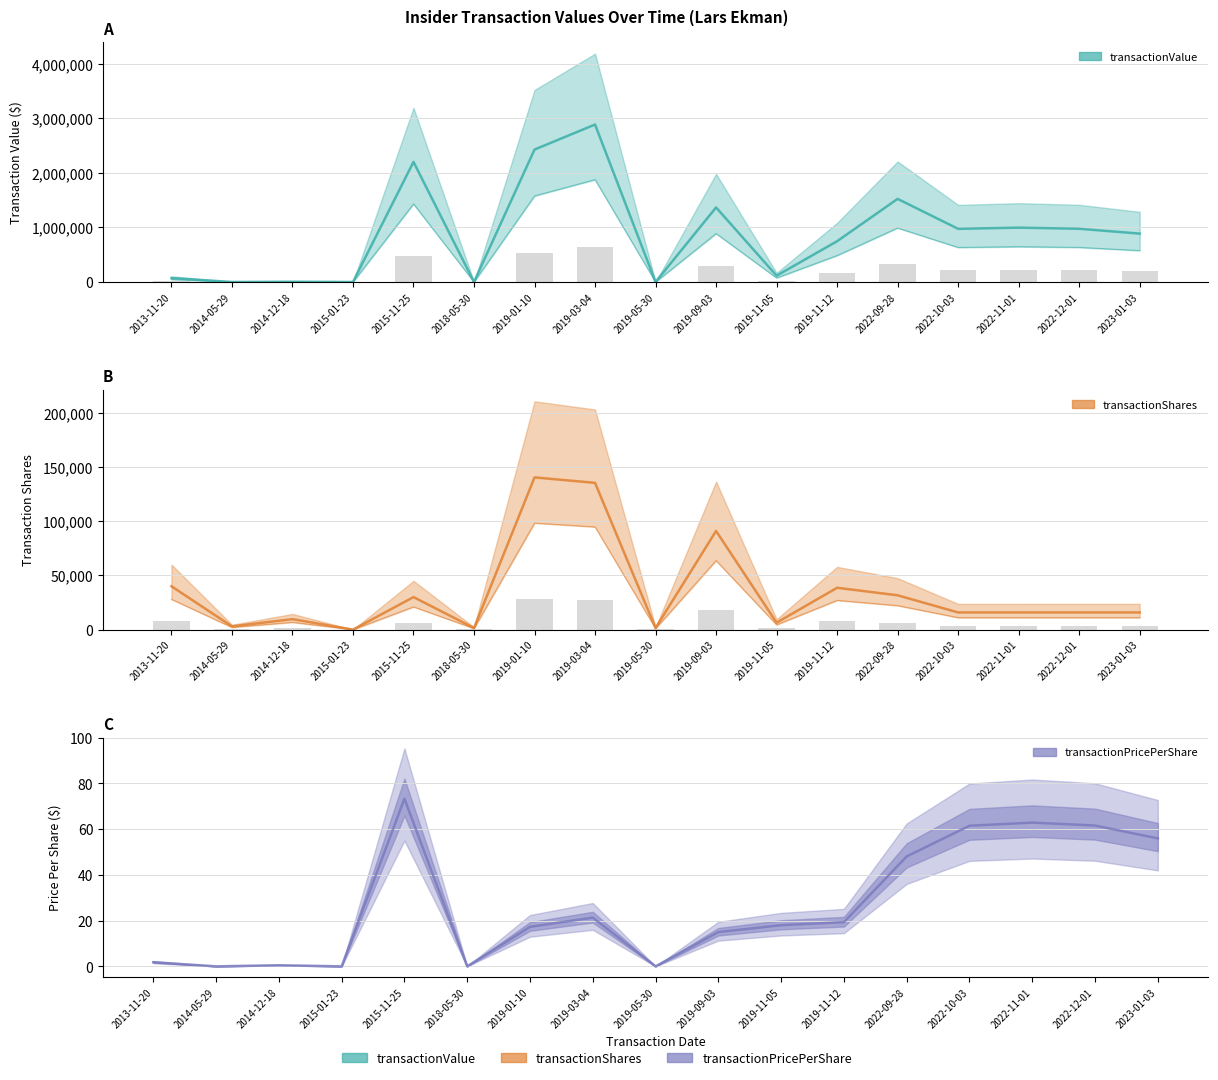

What is the label of the 5th bar from the right?

2022-09-28